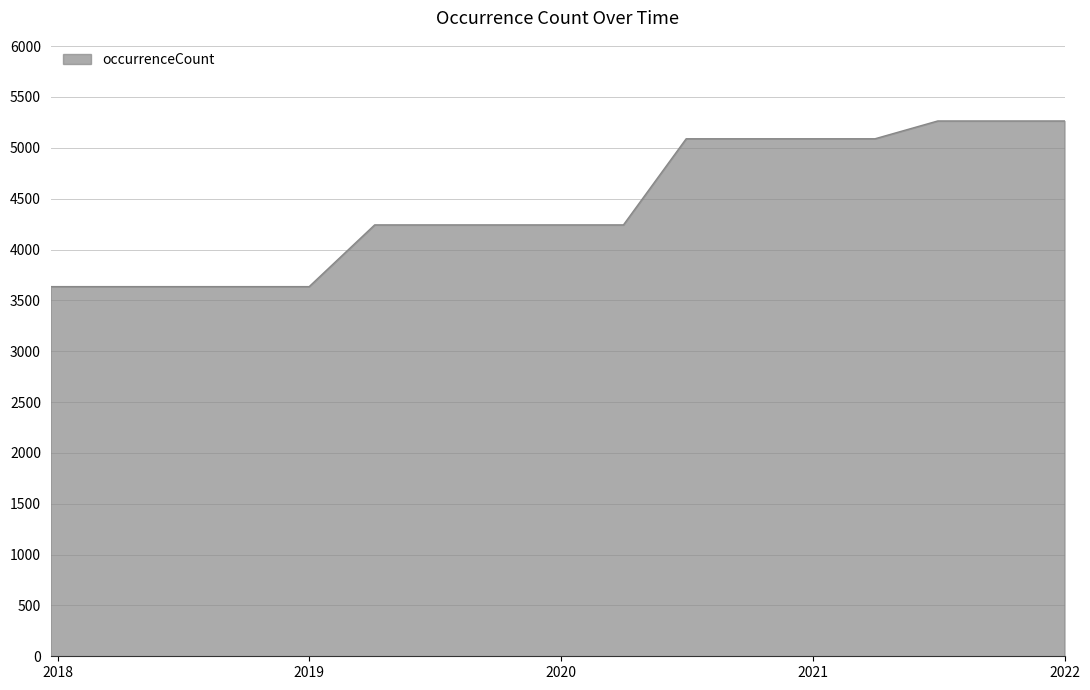

What is the greatest value displayed?

5264